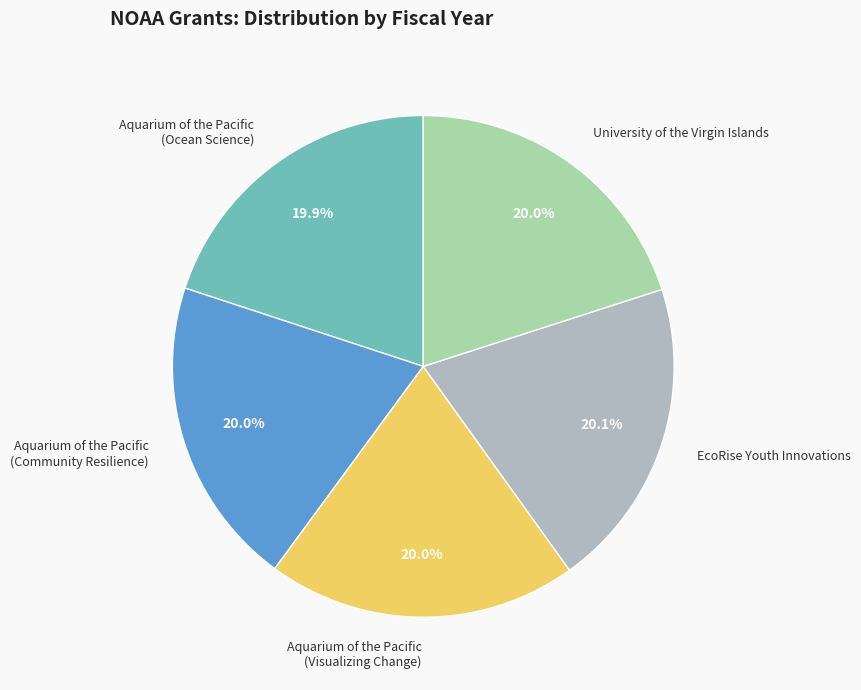

What percentage do University of the Virgin Islands and Aquarium of the Pacific (Community Resilience) together represent?

40.0%